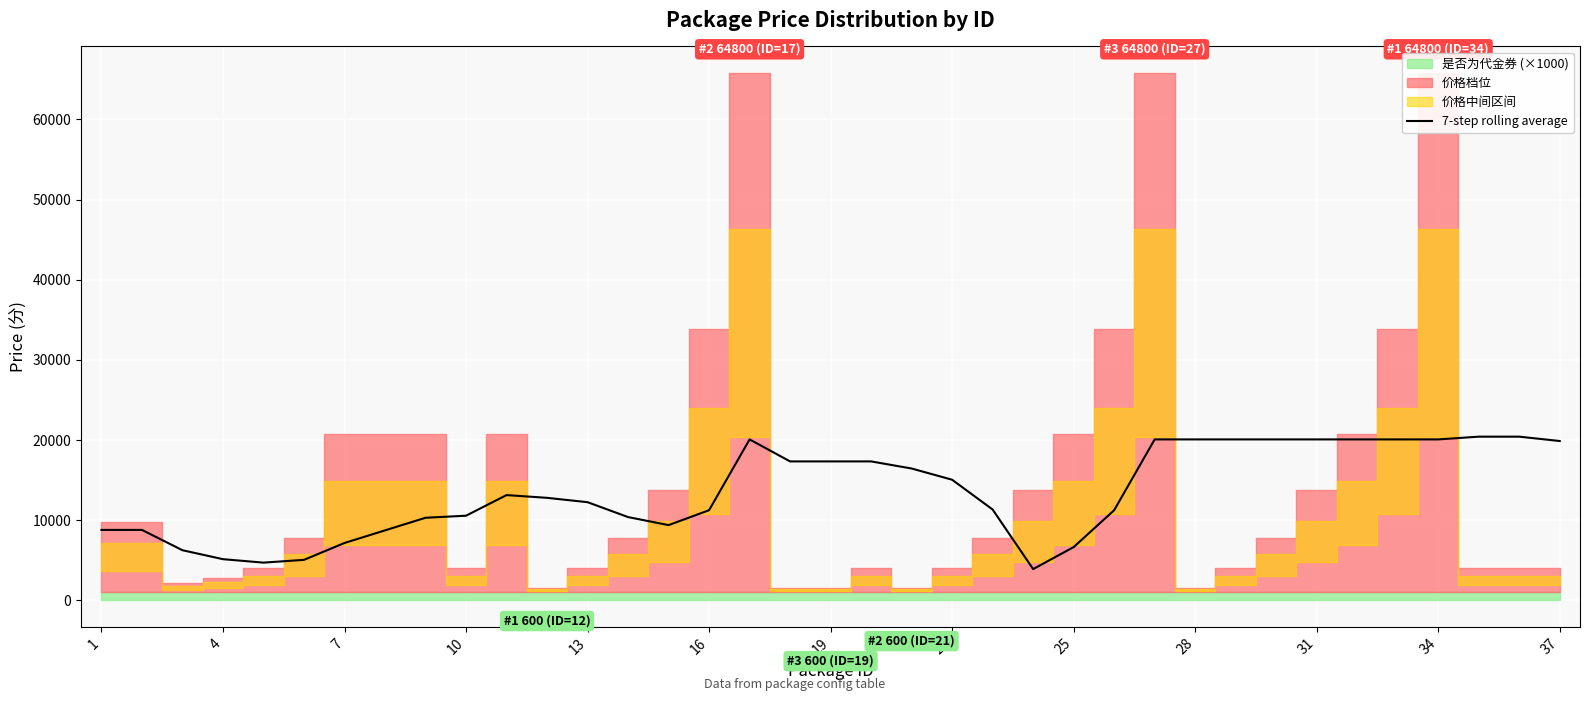

What is the highest value of the 7-step rolling average series?

20428.6